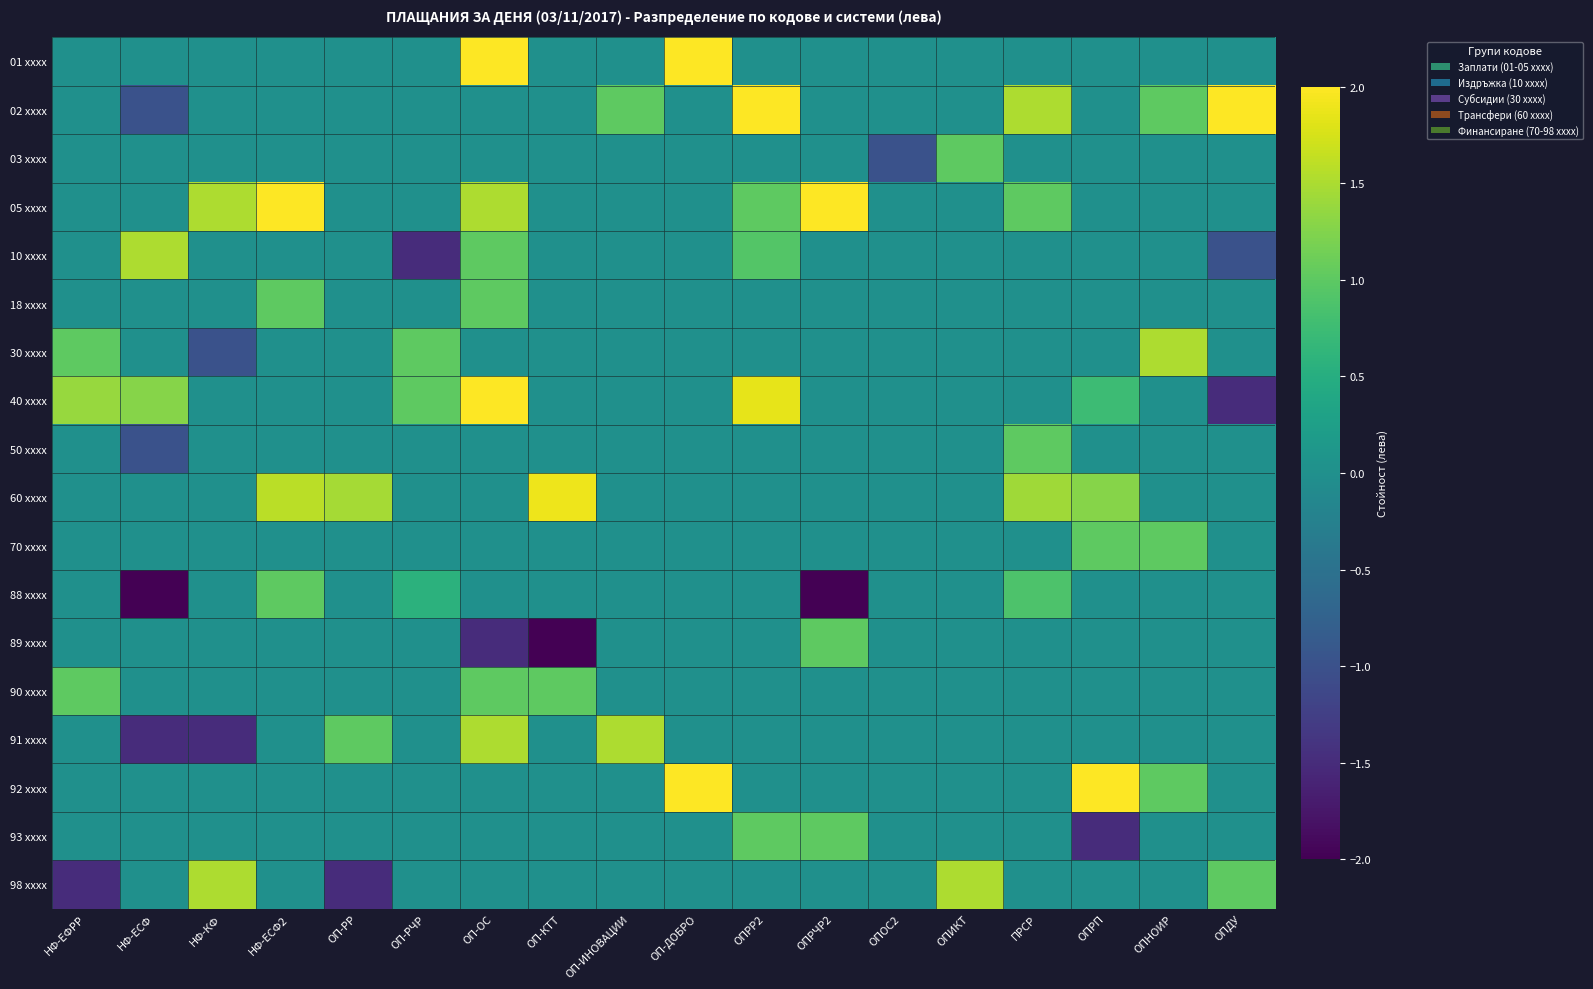

What is the spread (max minus min) of values at ПРСР?

1.5